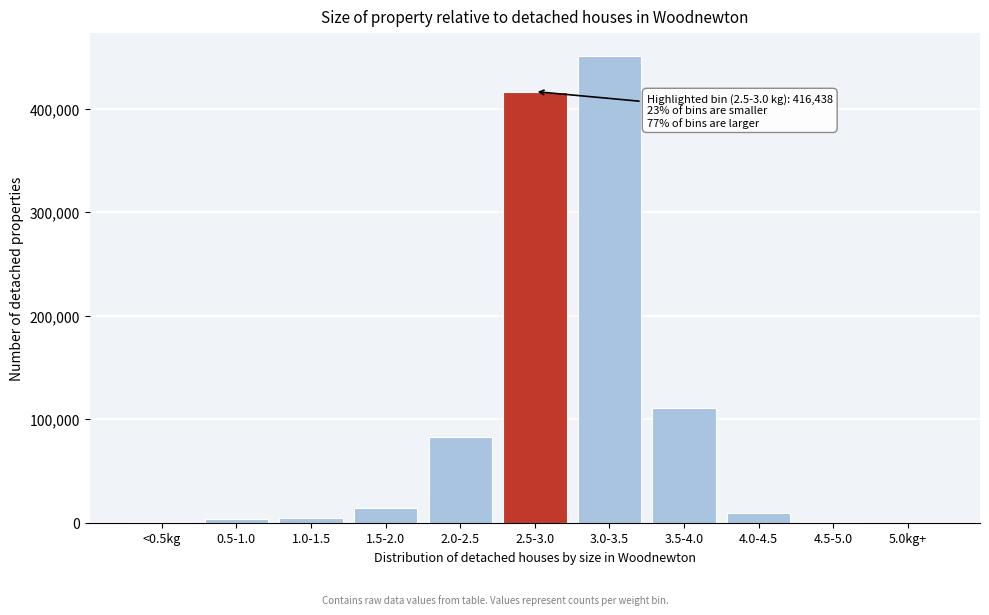

Is it true that the value at 3.5-4.0 is 111216?

True